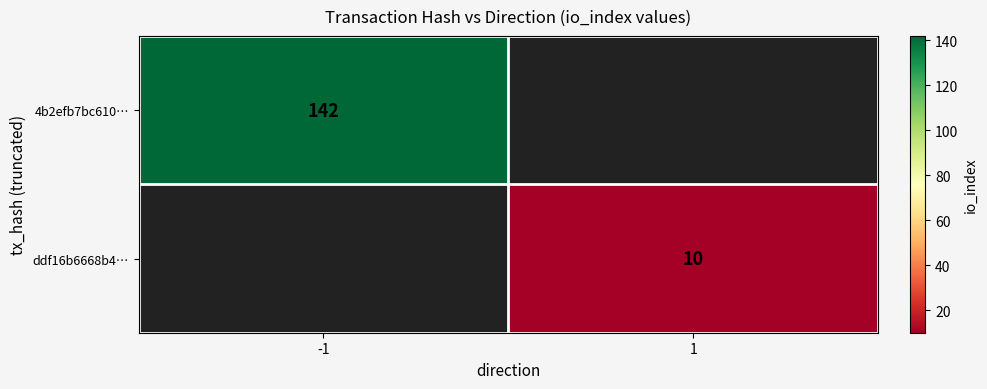

How many data points does each series have?

2